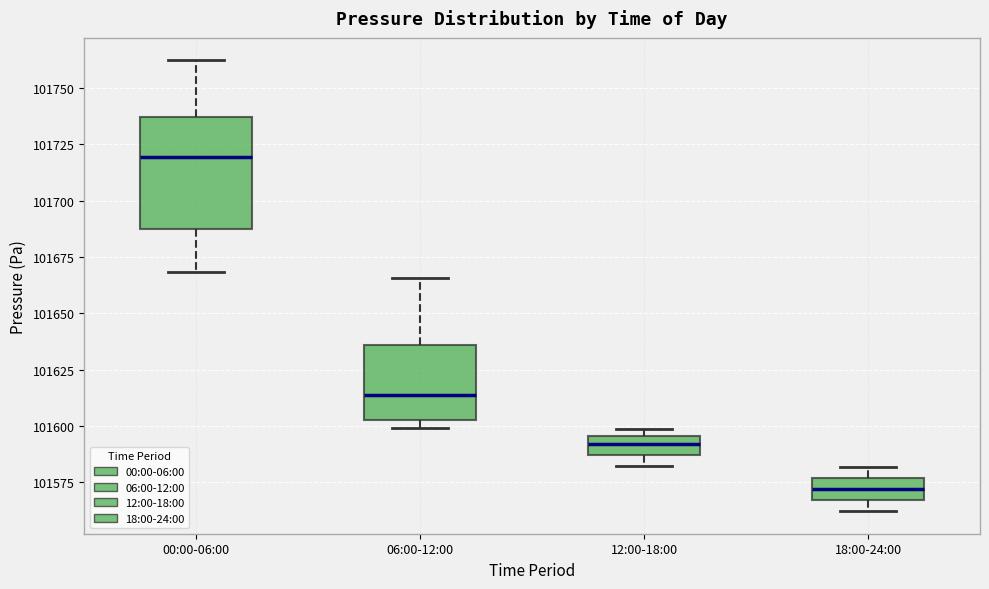

Where does the median line of the box for 06:00-12:00 sit on the y-axis? The values are not printed on the chart, so give them approximately, as read against the axis.

101615